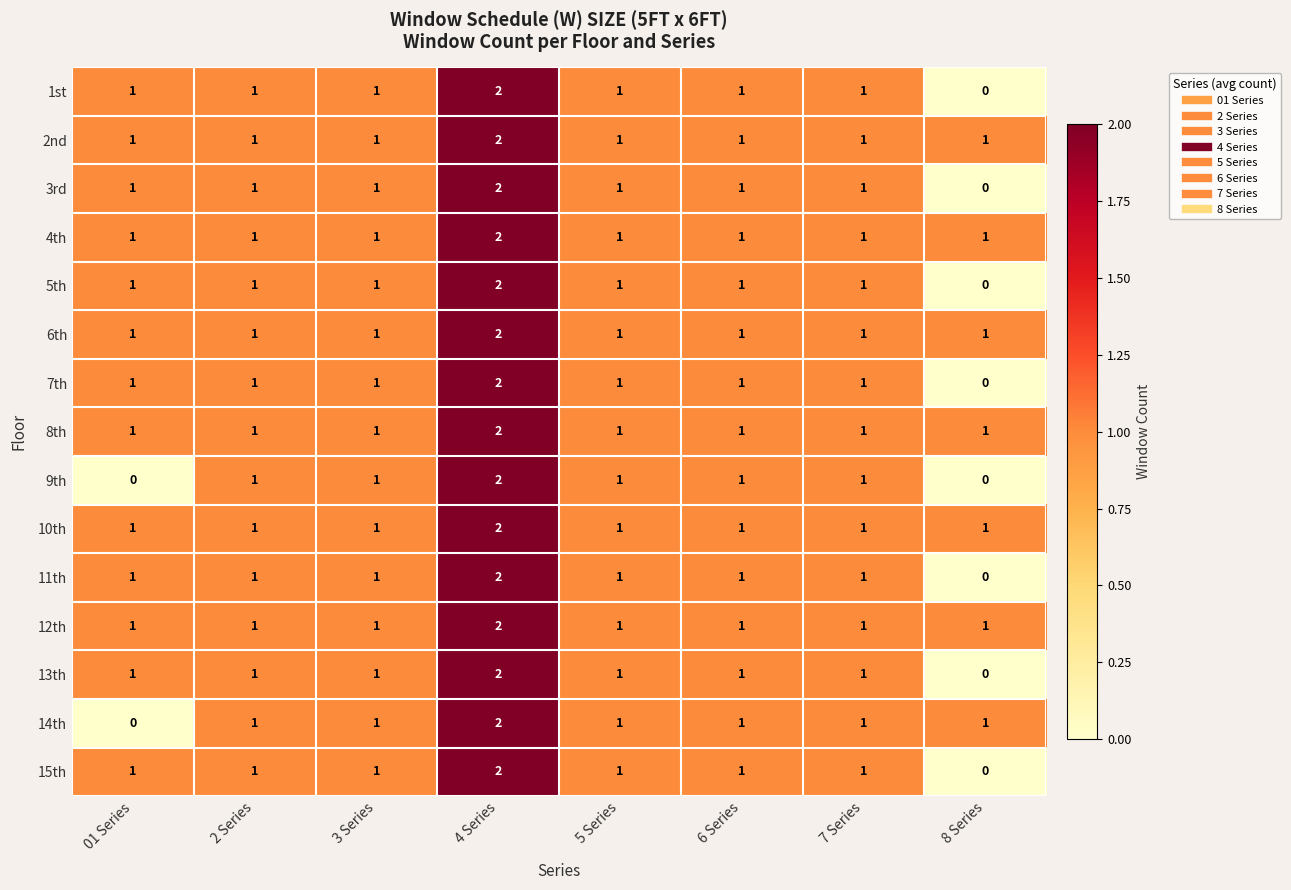

How many positive values does the 13th series have?

7